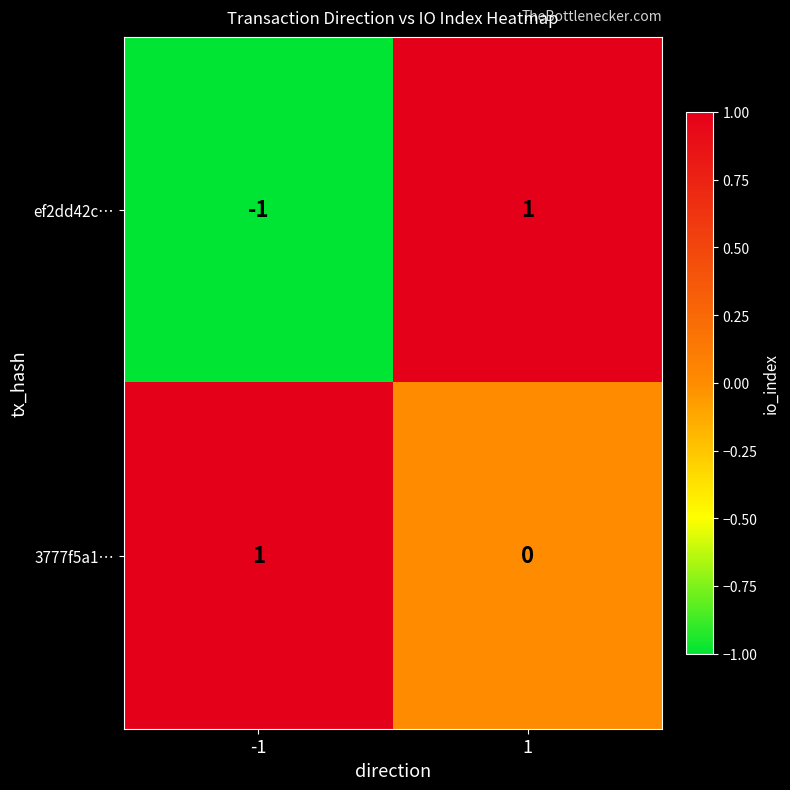

At how many categories does at least one series exceed 0?

2